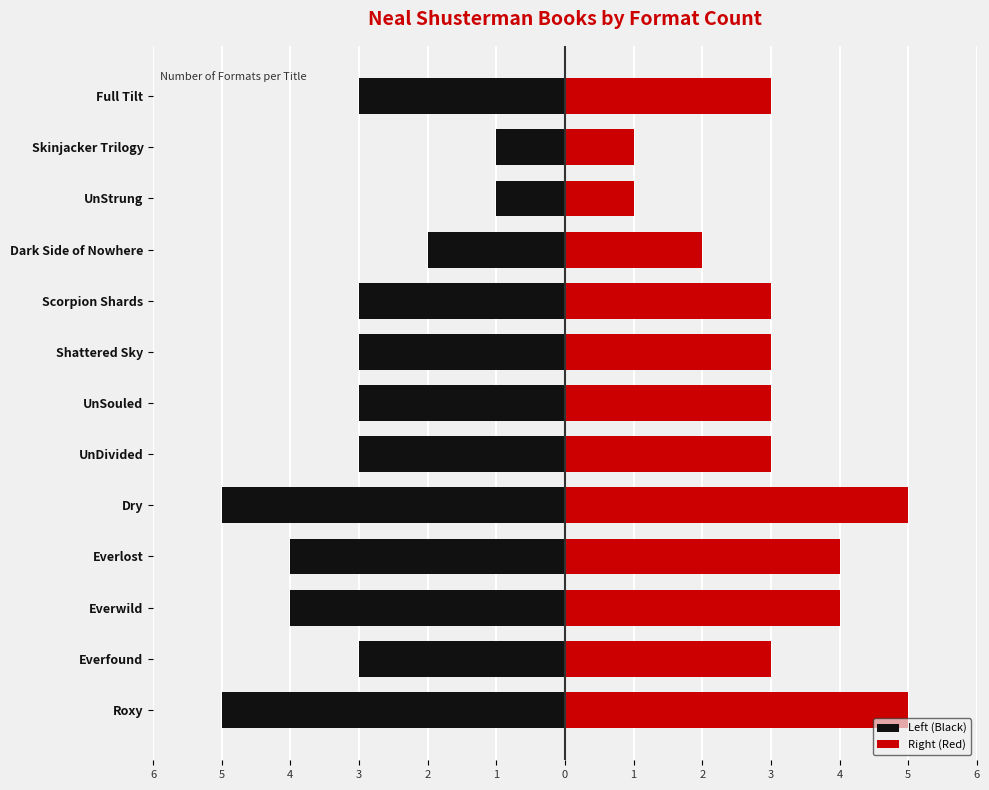

Is it true that Right (Red) equals 1 at Scorpion Shards?

False